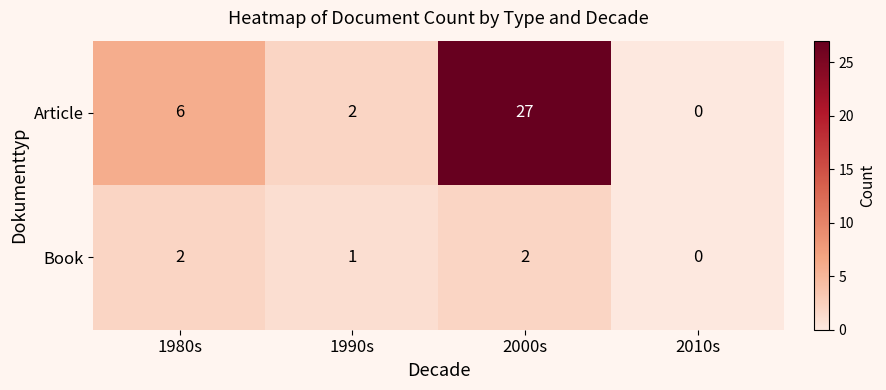

What is the difference between the highest and lowest values at 1980s?

4